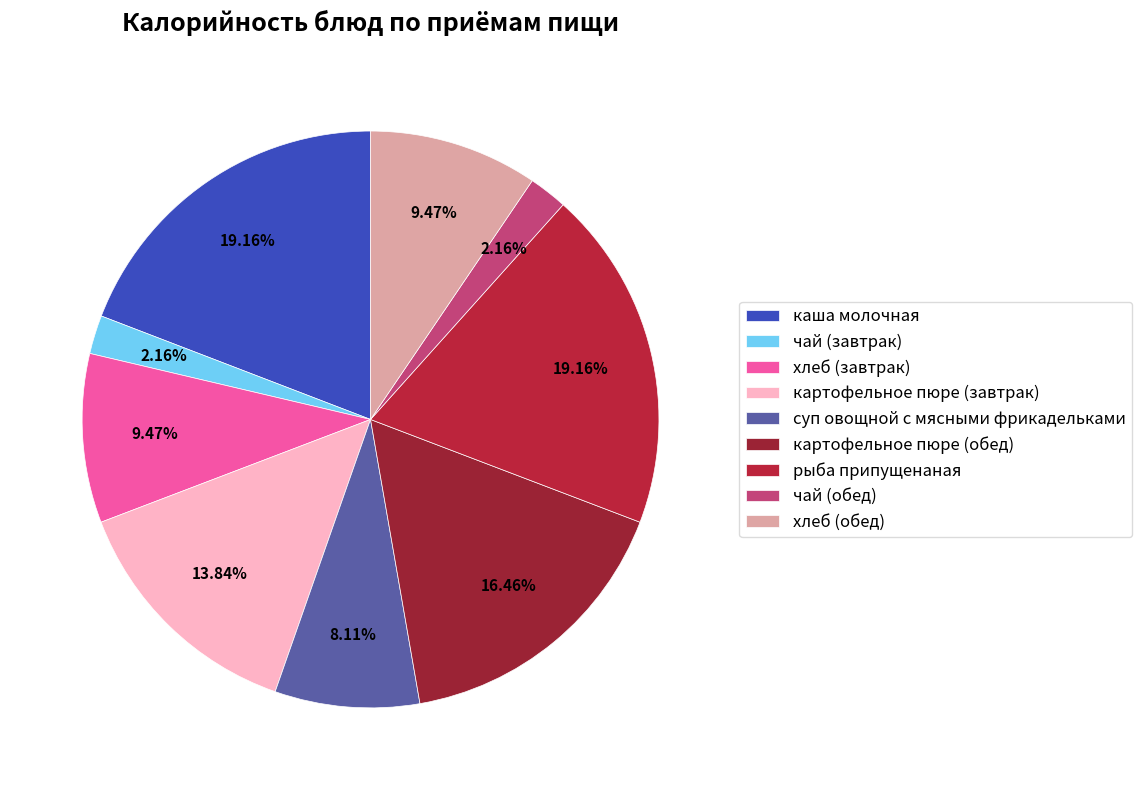

Combined, do суп овощной с мясными фрикадельками and чай (обед) account for over 50%?

No